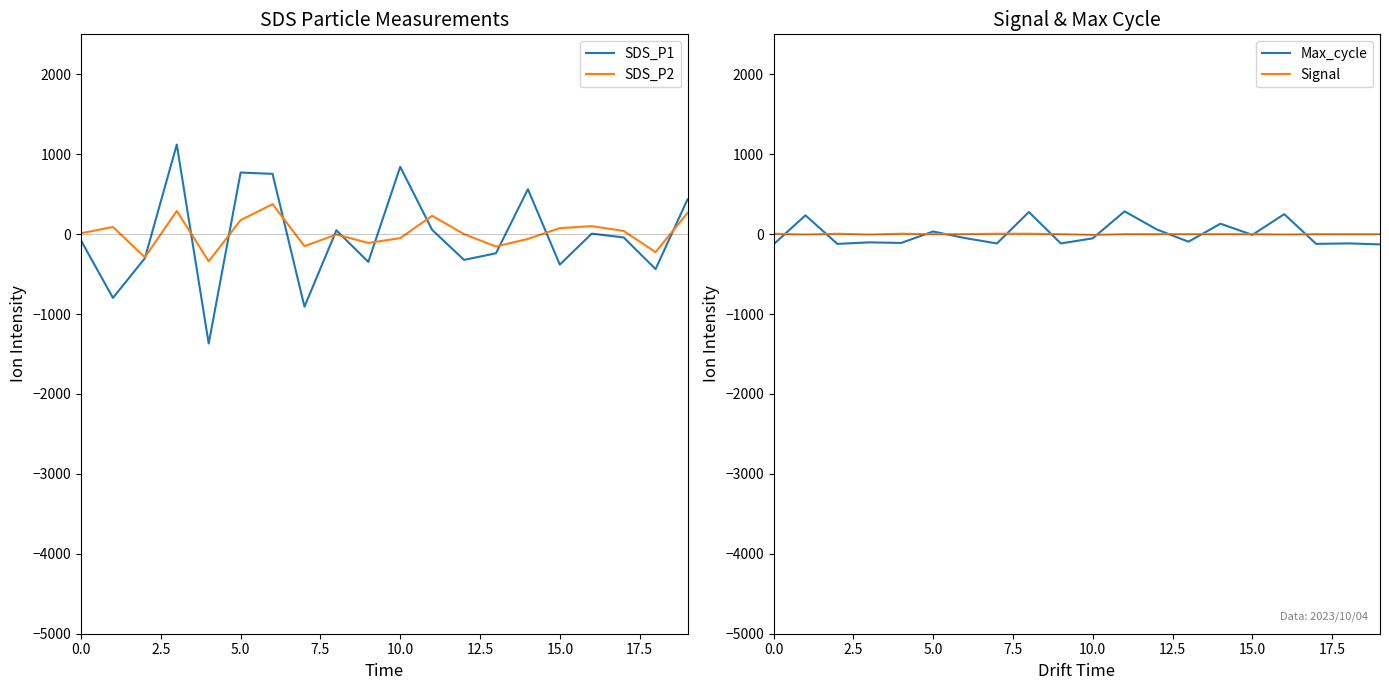

The value of SDS_P1 at 0.0 is -108.1. True or false?

False